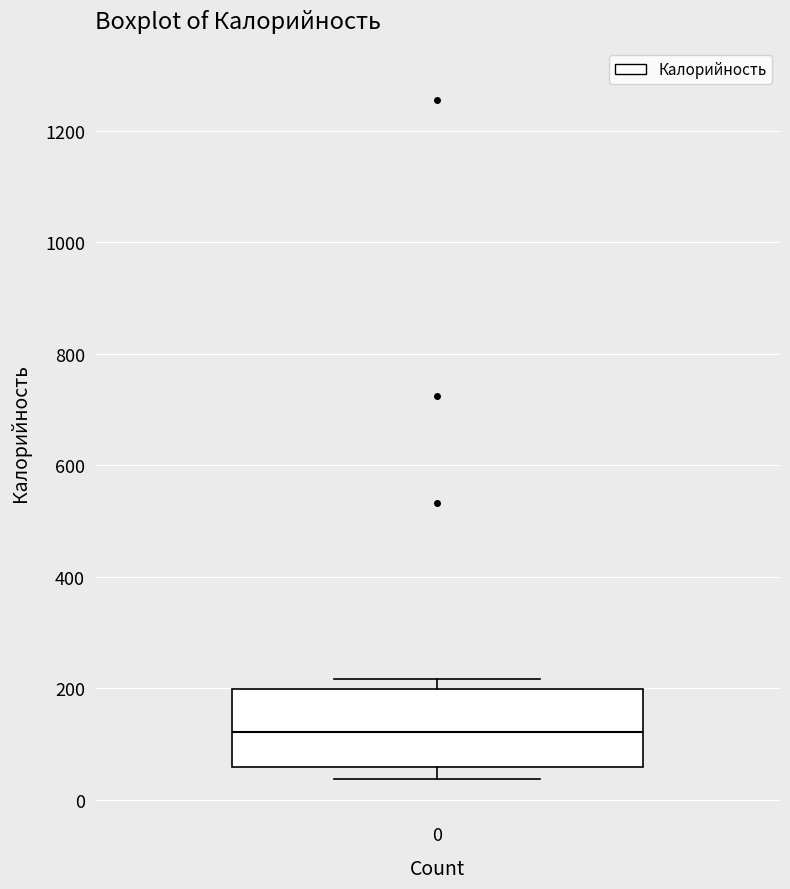

Read this box plot against the y-axis: the position of the median line, the range covered by the box, and the ends of both whiskers. The values are not printed on the chart, so give them approximately, as read against the axis.

median 120, box 60 to 200, whiskers 40 to 220